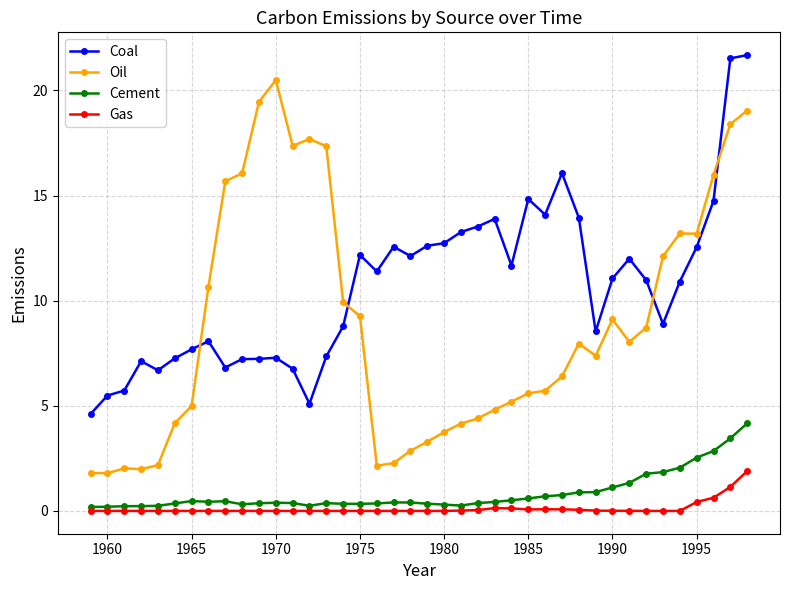

True or false: Gas and Oil cross at least once.

False